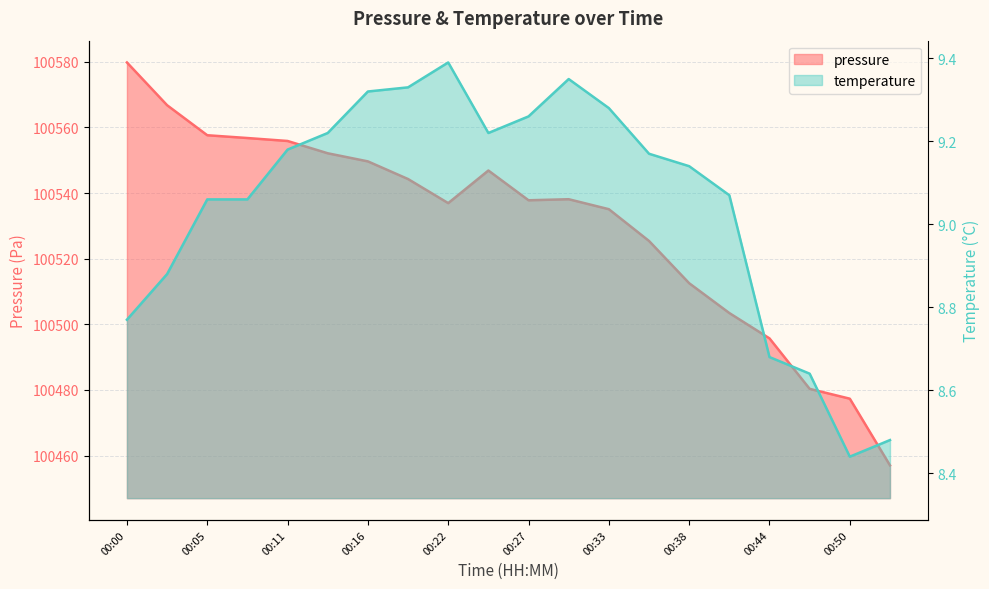

Read the pressure value at 00:05.

100557.6